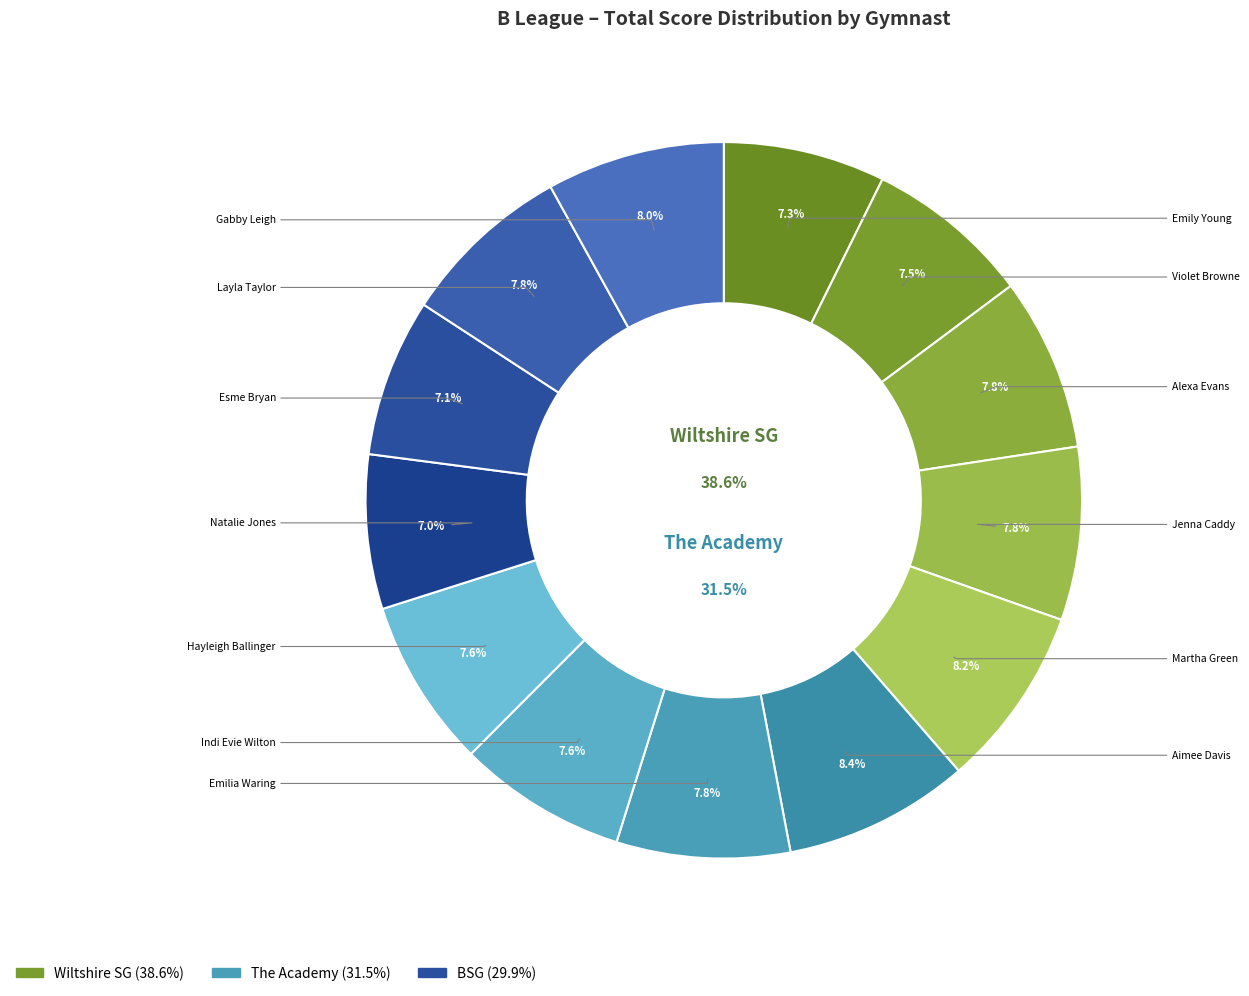

Is it true that Aimee Davis is 22% of the pie?

False